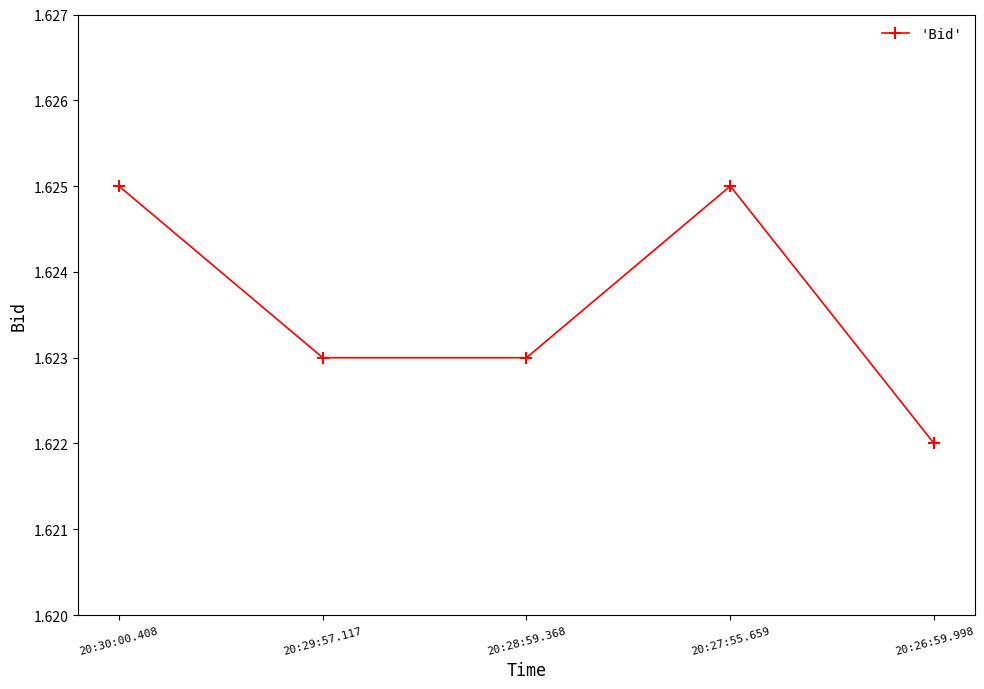

Count the values in the range 1 to 2.

5